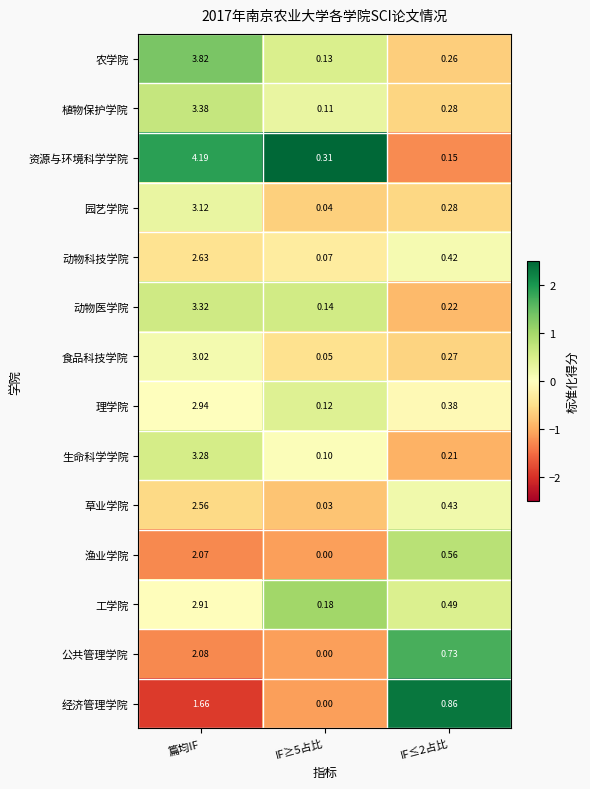

List the series in order of their peak value, lowest first.

经济管理学院, 渔业学院, 公共管理学院, 草业学院, 动物科技学院, 工学院, 理学院, 食品科技学院, 园艺学院, 生命科学学院, 动物医学院, 植物保护学院, 农学院, 资源与环境科学学院